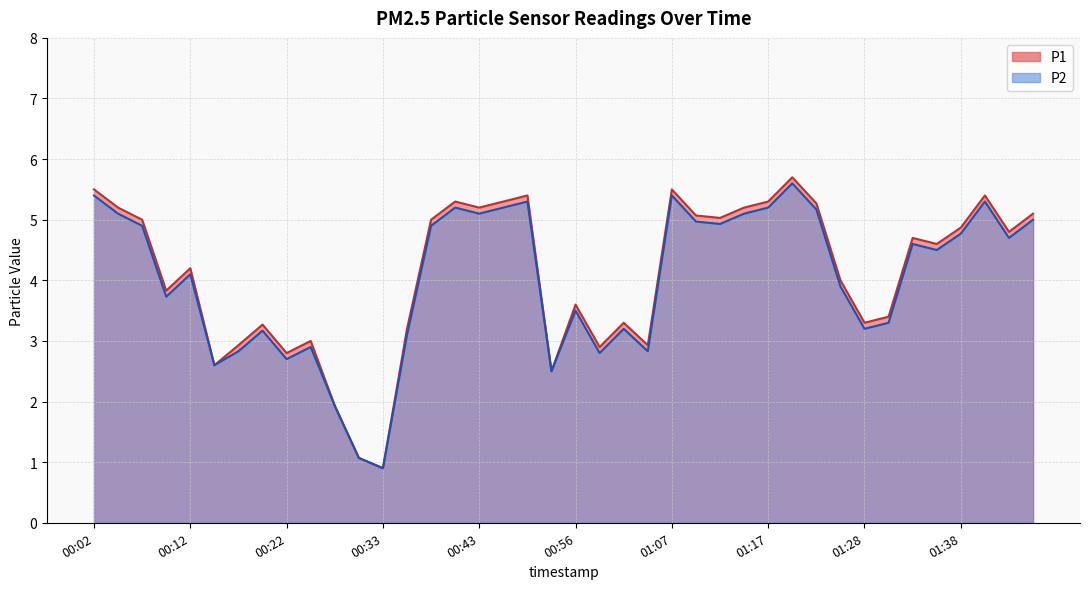

Rank the series by their average value, from highest to lowest.

P1, P2